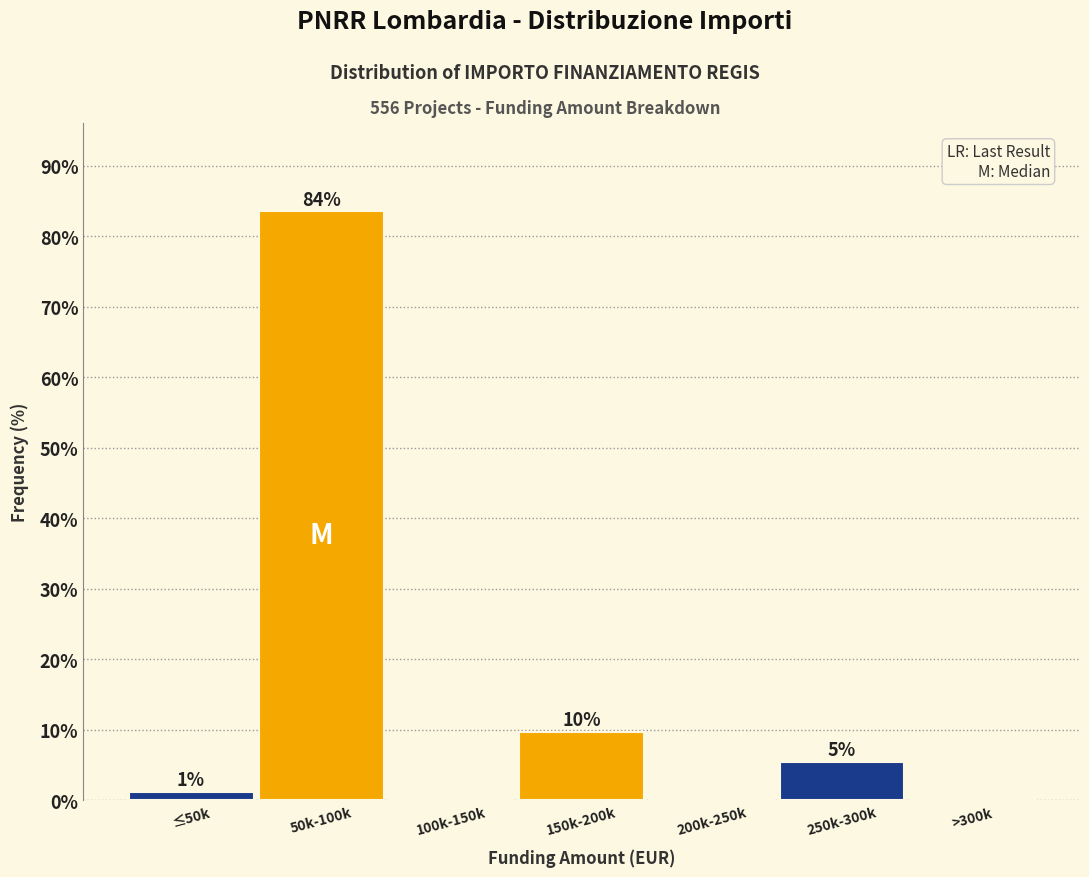

Are the bars horizontal?

No